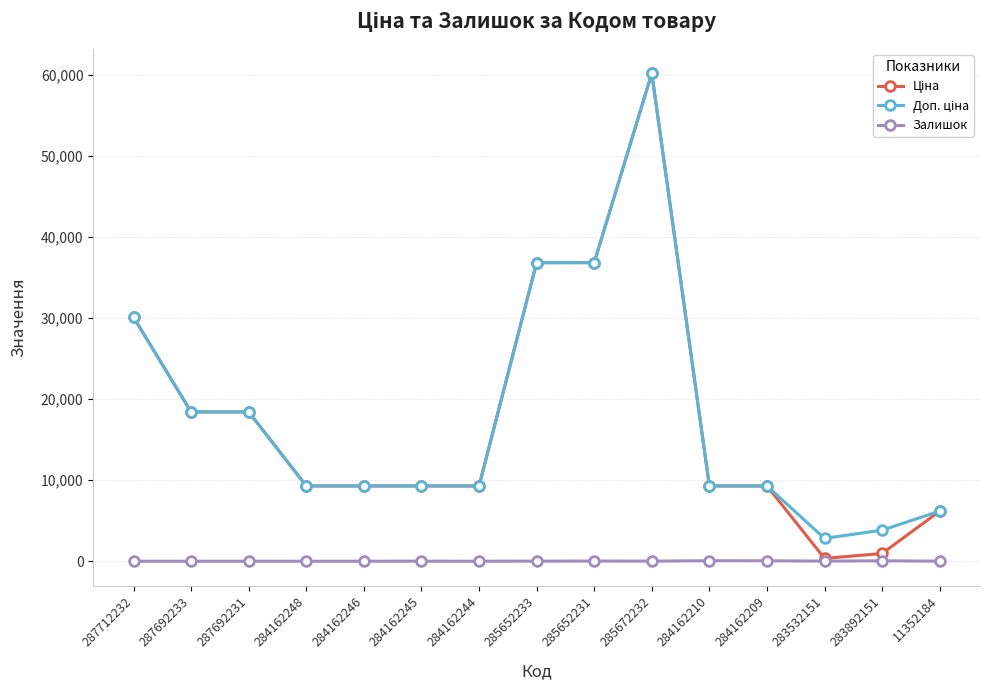

What is the label of the 11th point from the right?

284162246